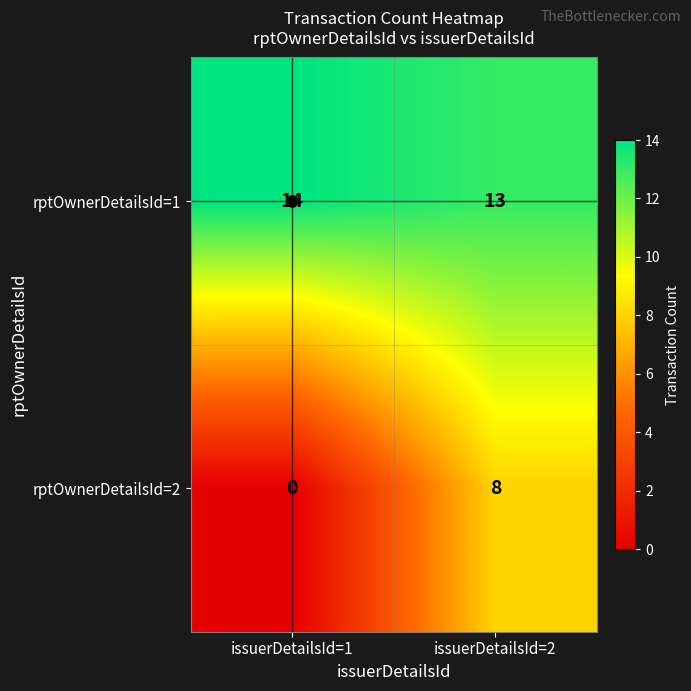

Which category has the lowest value in the rptOwnerDetailsId=2 series?

issuerDetailsId=1